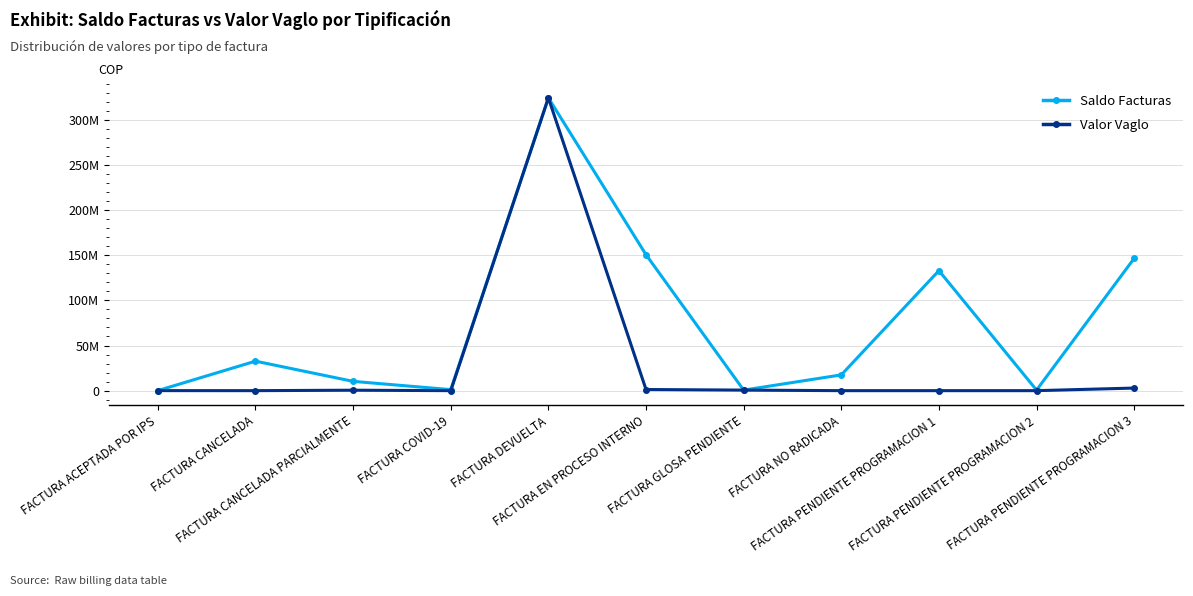

Is the value of Valor Vaglo at FACTURA CANCELADA greater than the value of Saldo Facturas at FACTURA CANCELADA?

No